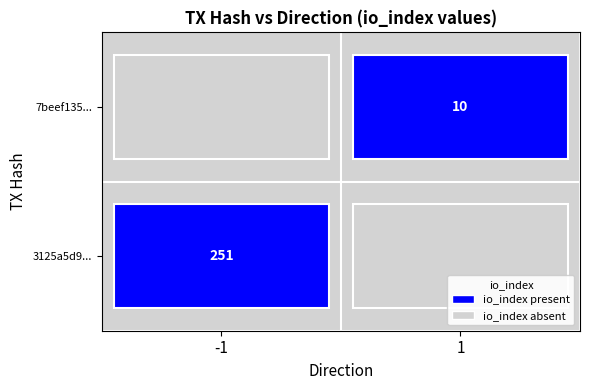

True or false: 3125a5d95d6084f0dadcd9e02820dc4e1c19b5e has a value of -1 at 0.

True